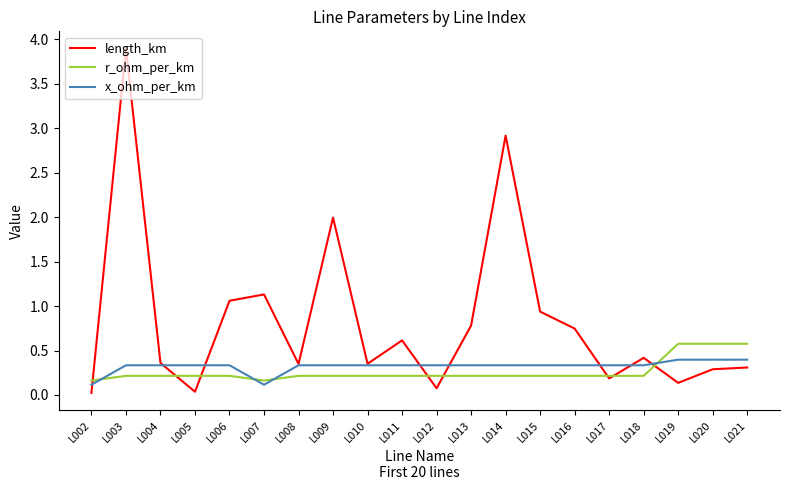

What is the difference between the highest and lowest values at L006?

0.8